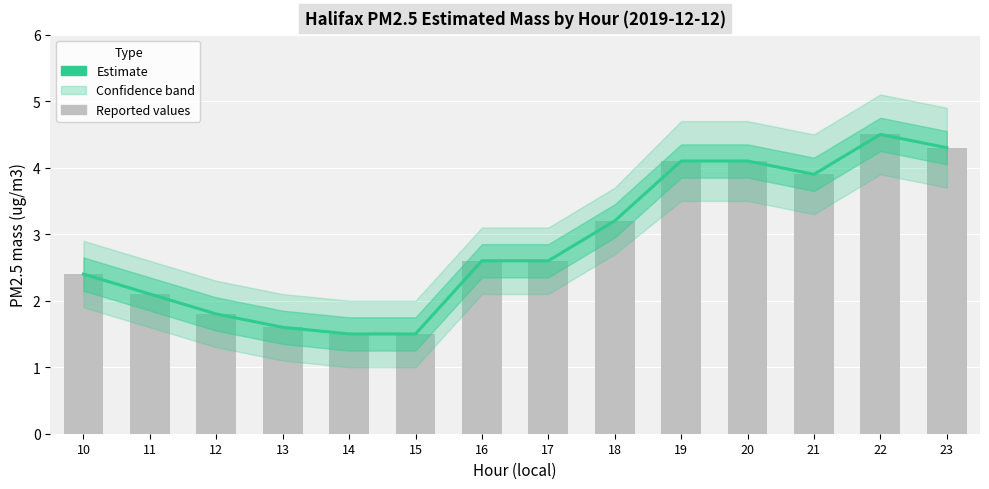

What is the maximum value shown in the chart?

4.5